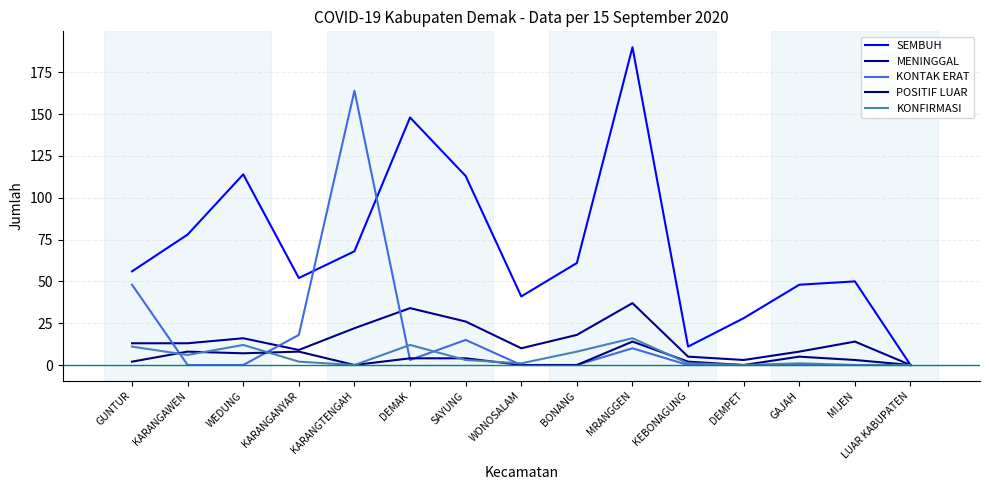

At which label does SEMBUH reach its peak?

MRANGGEN